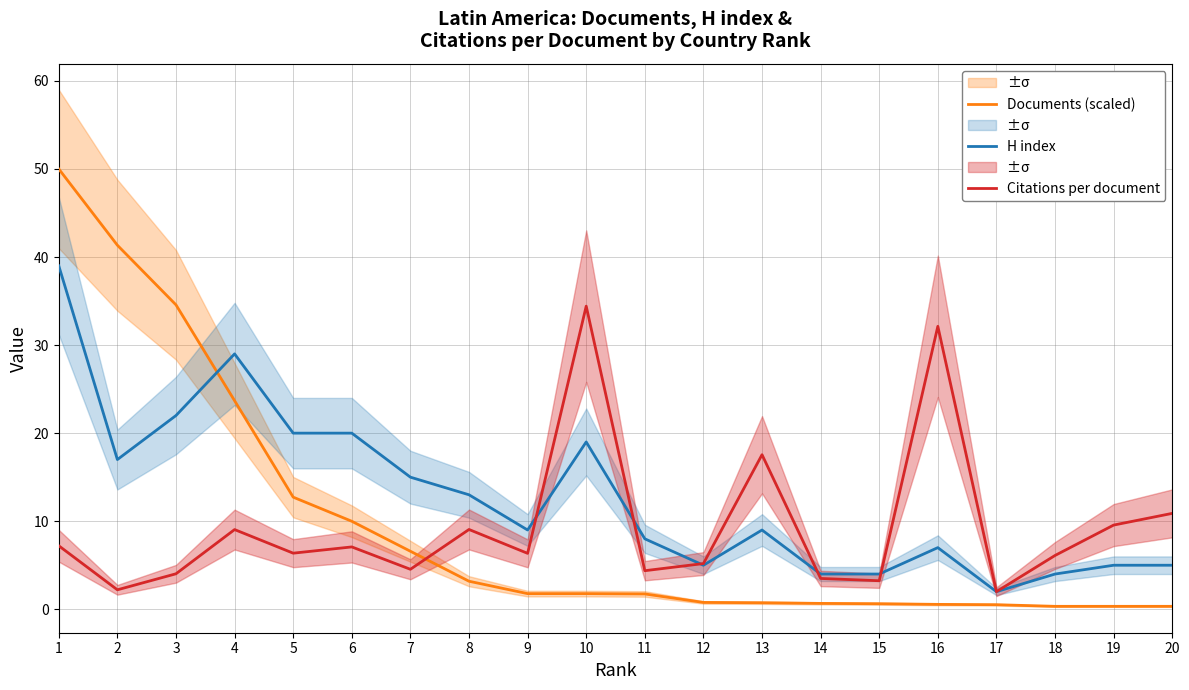

Which series has the largest total across all categories?

H index